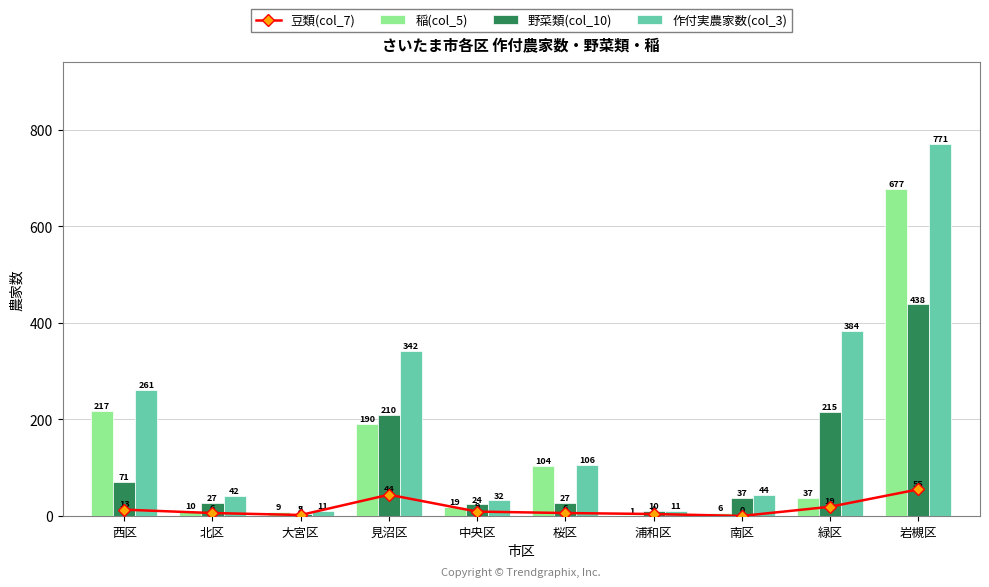

What is the label of the 2nd bar from the left?

北区